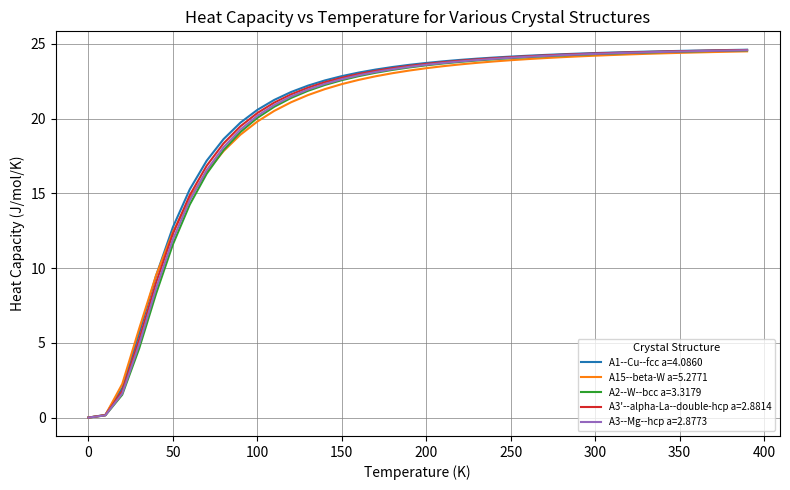

What is the maximum value shown in the chart?

24.6